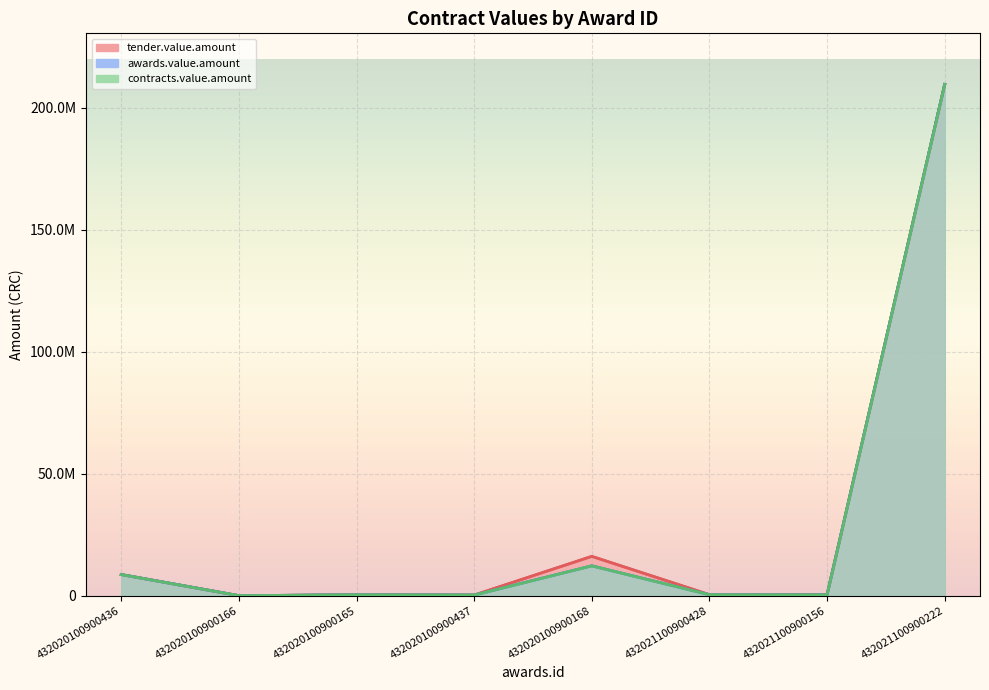

Which series has the widest spread of values?

tender.value.amount